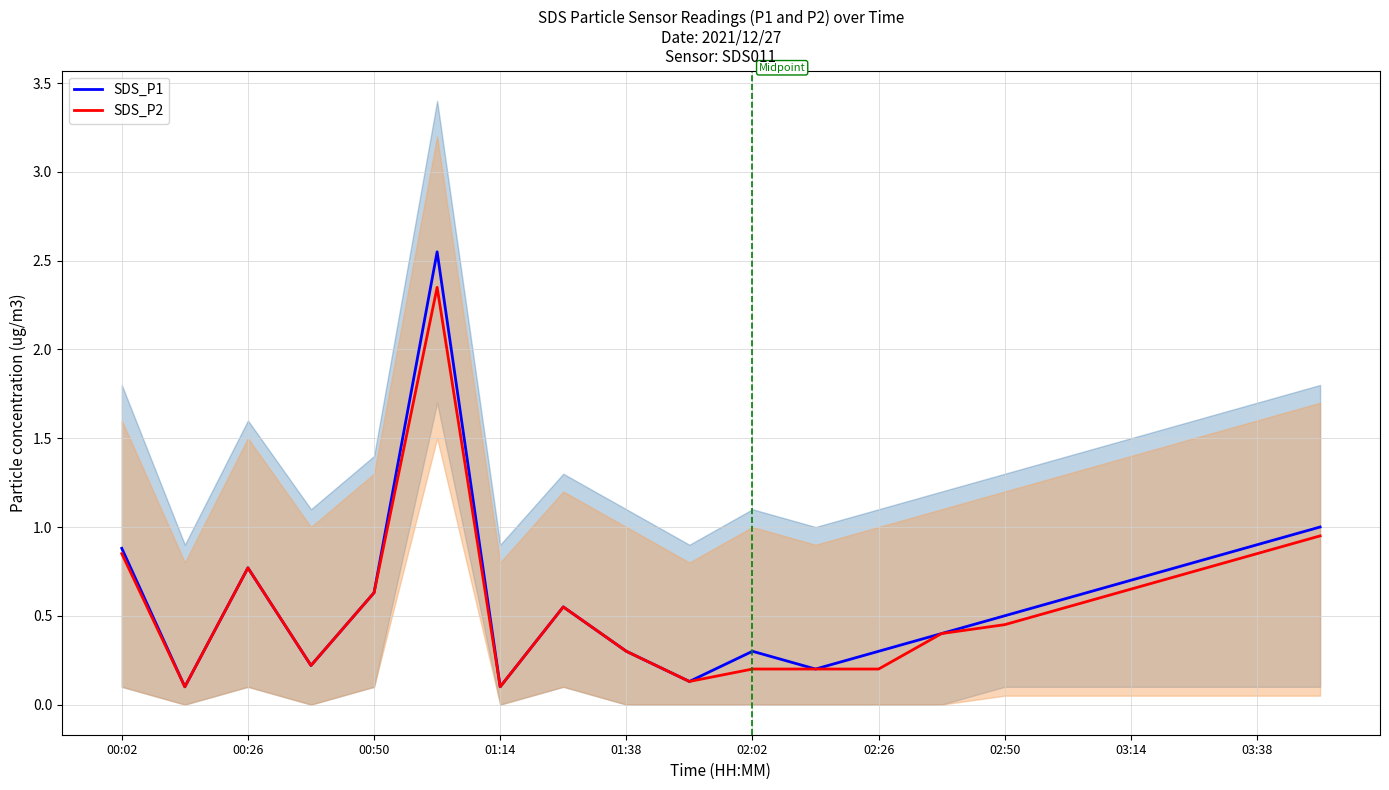

The value of SDS_P2 at 00:26 is 1.1. True or false?

False